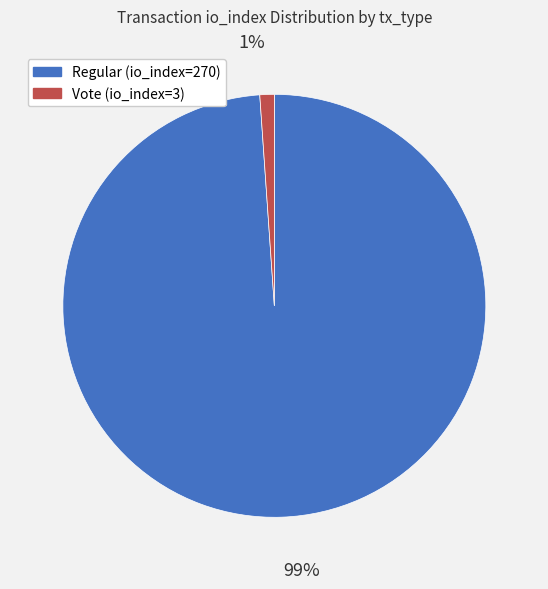

Count the number of slices in the pie.

2